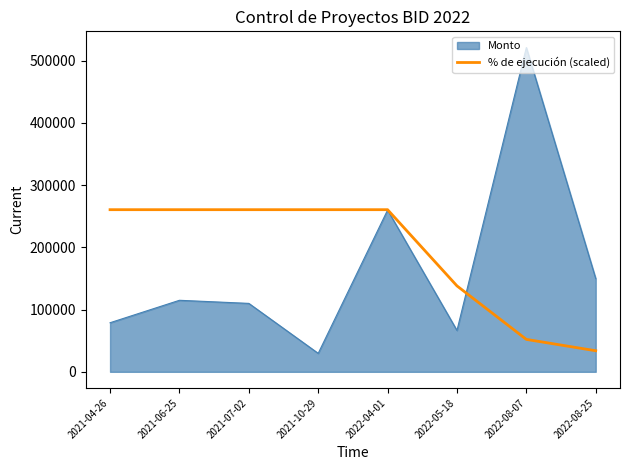

At which category is the sum across all series the highest?

2022-08-07